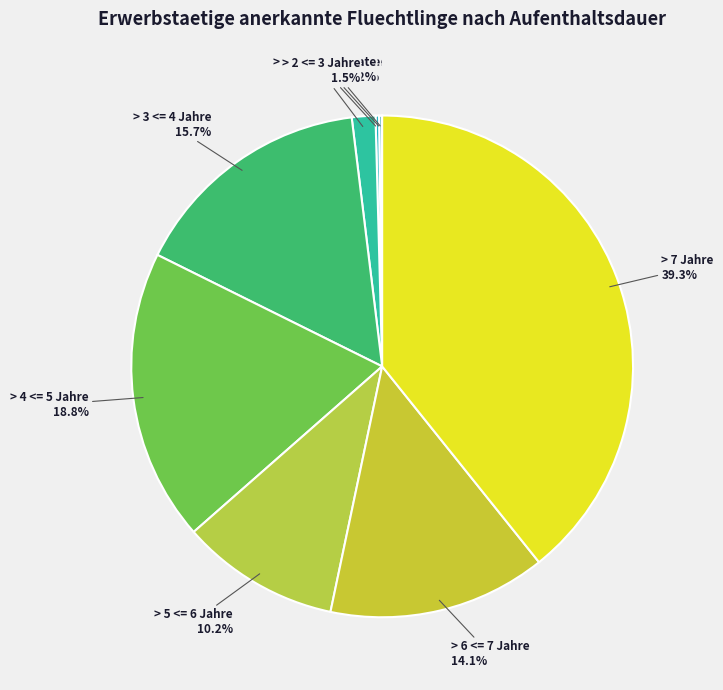

To the nearest percent, what is the average slice percentage?

11%